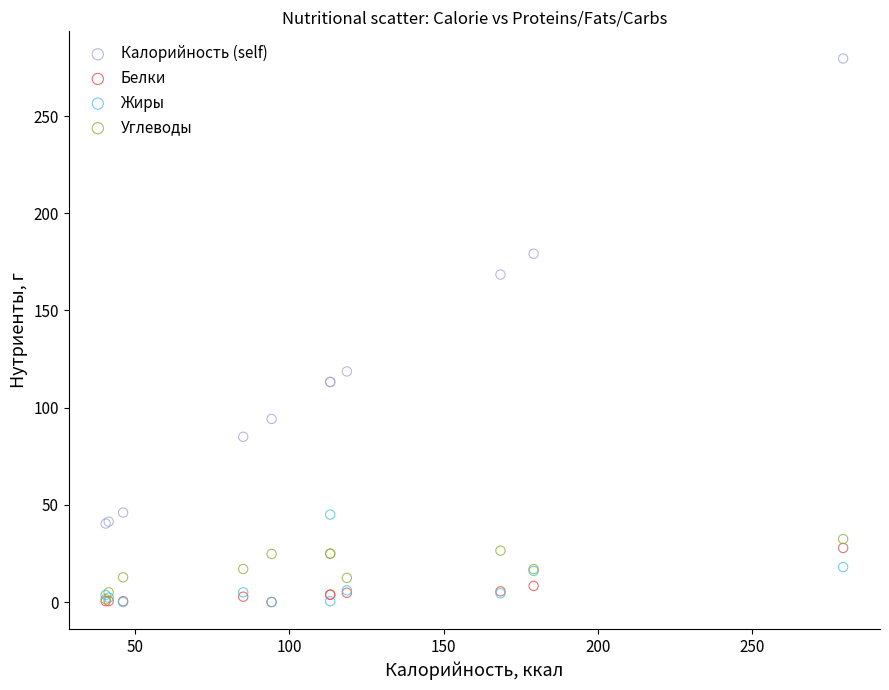

Across all series, what Y value is closest to 139?

118.6